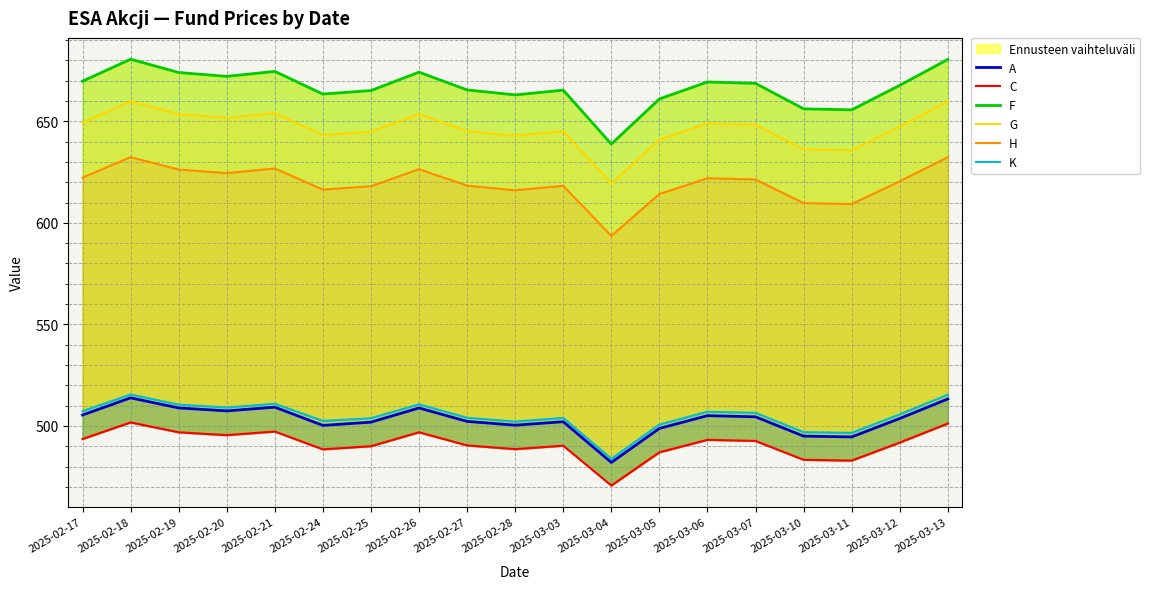

True or false: K has a value of 212.0 at 2025-02-27.

False